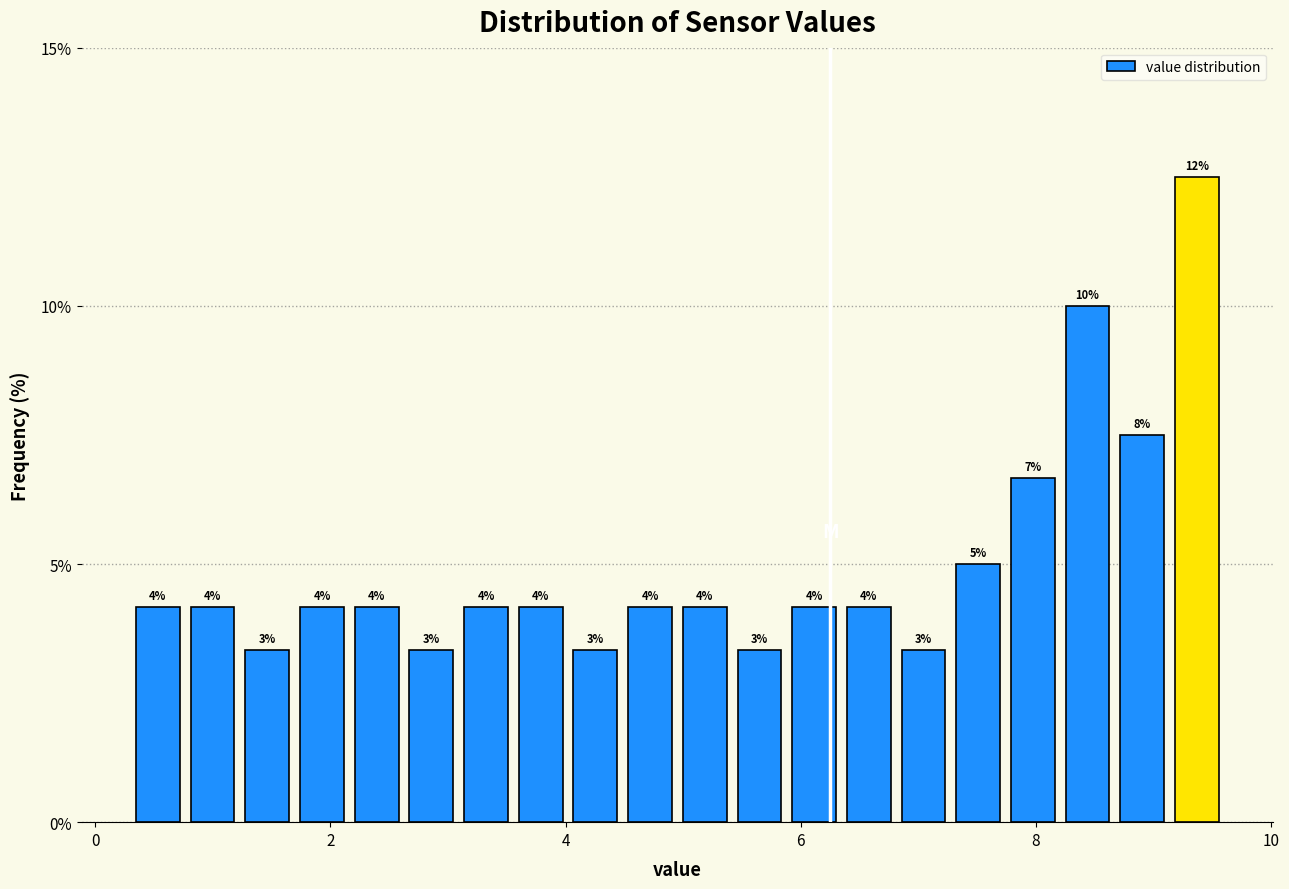

Around what value on the x-axis is the tallest bar? Give the approximate position of its centre, as read against the axis.

9.4